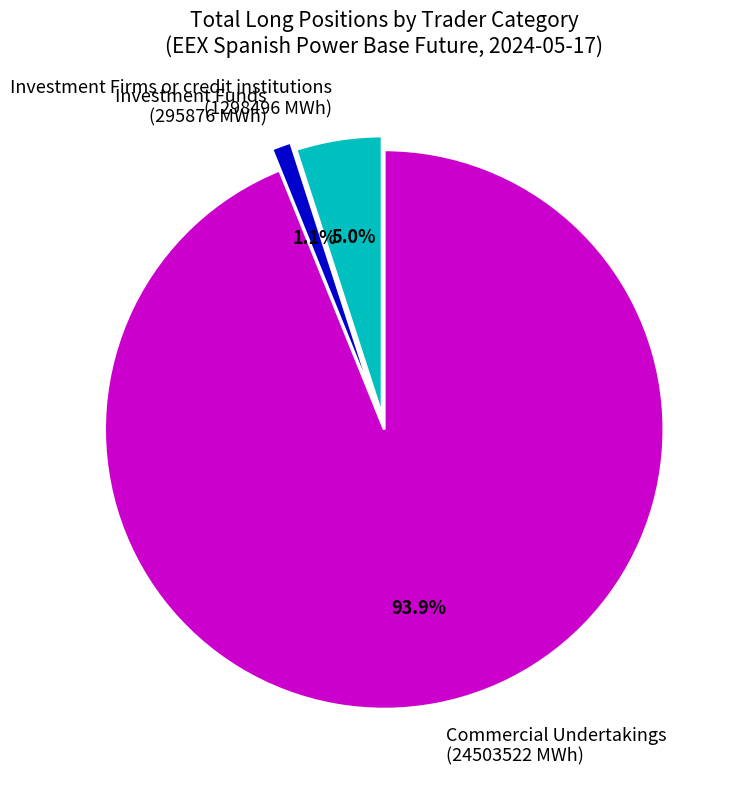

Between Investment Firms or credit institutions (1298496 MWh) and Investment Funds (295876 MWh), which is larger?

Investment Firms or credit institutions (1298496 MWh)